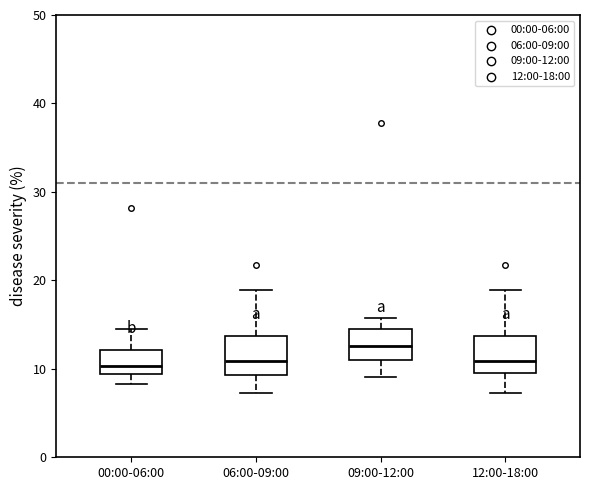

Which box's median line is the highest?

09:00-12:00